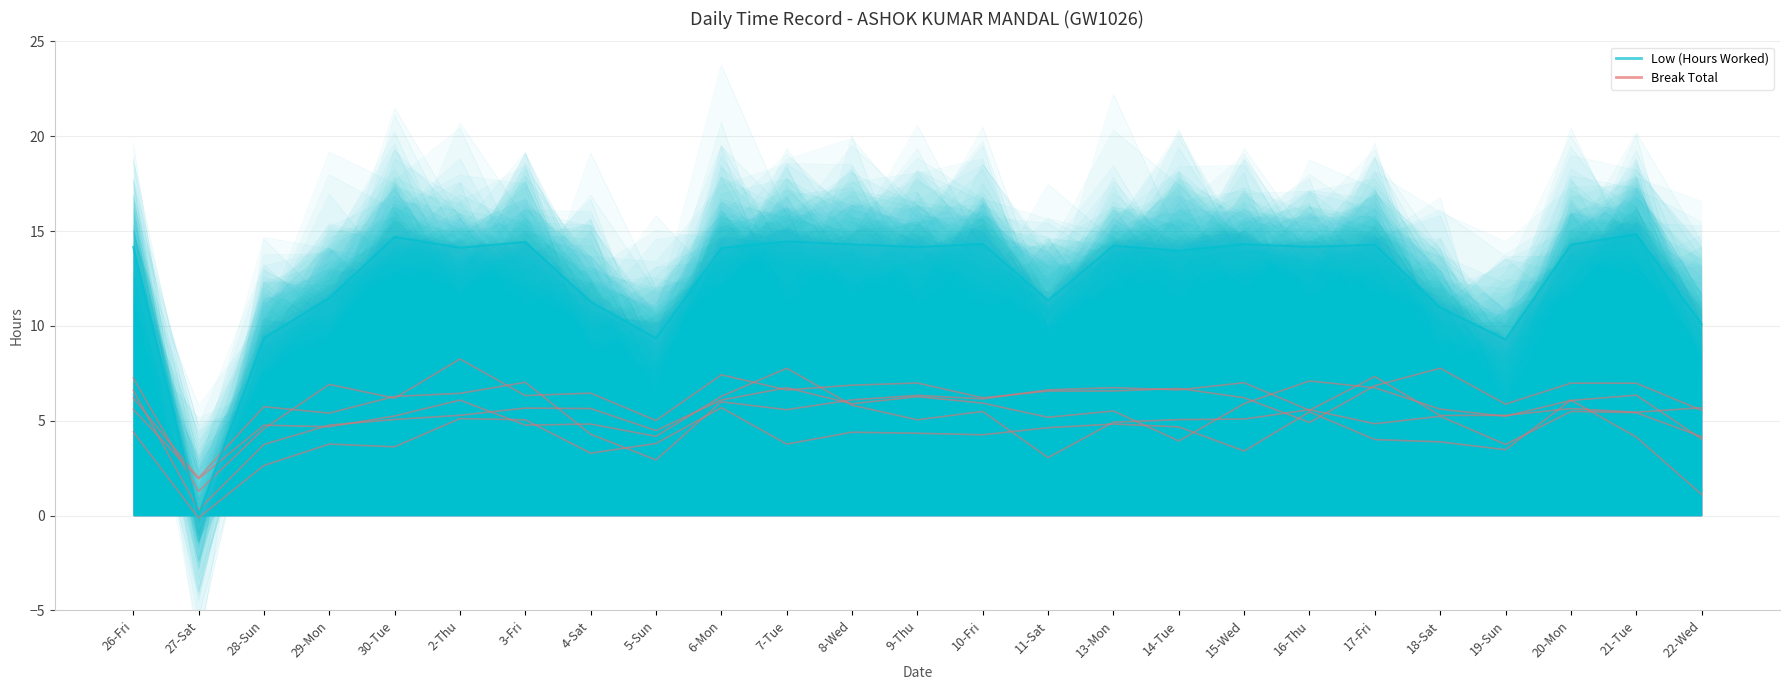

What is the value of the 20th point from the left?

4.0